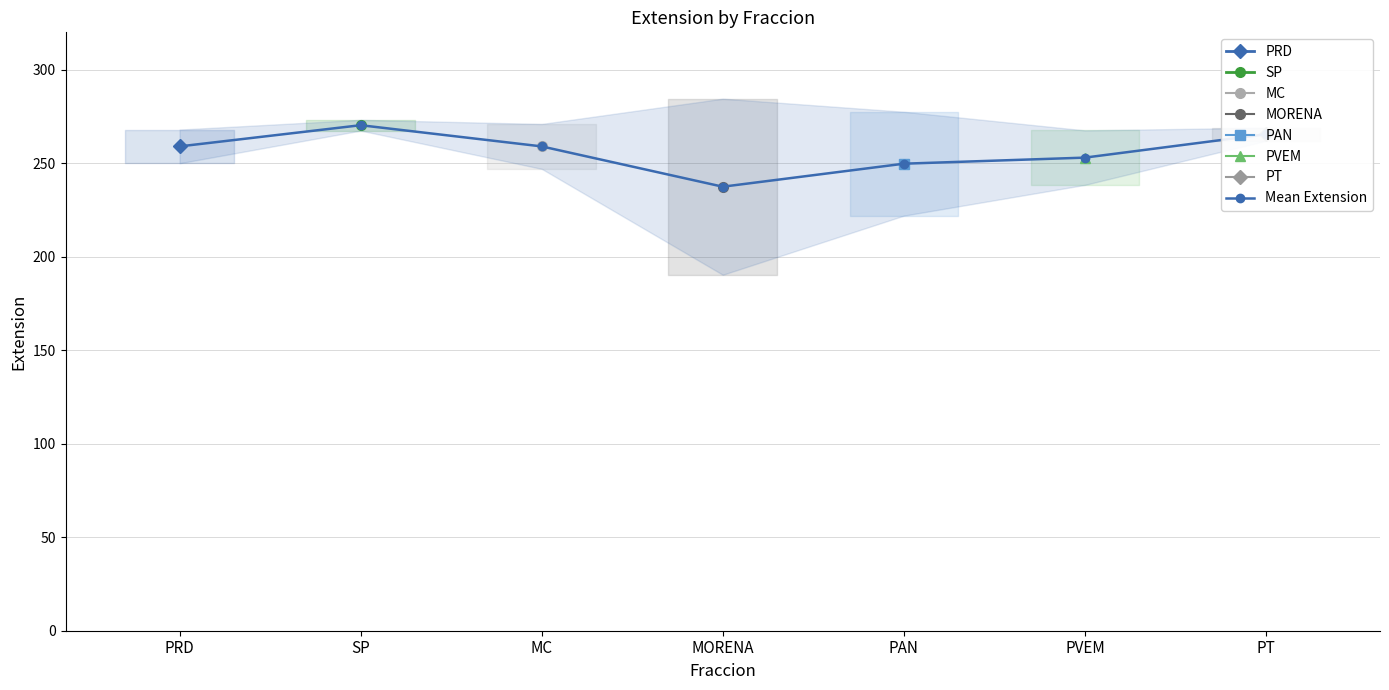

What is the smallest value displayed?

237.4